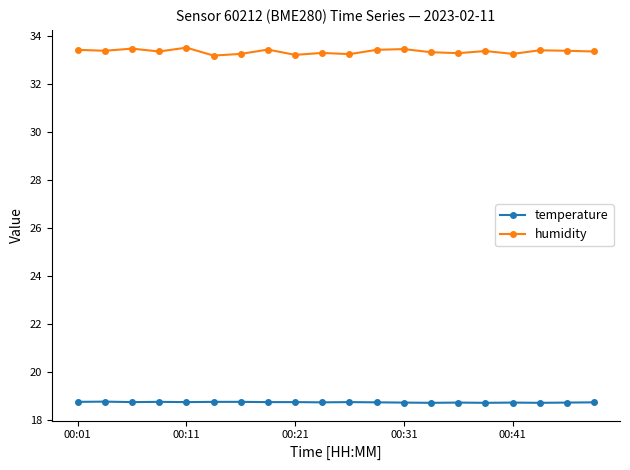

Count the temperature values in the range 18 to 19.

20